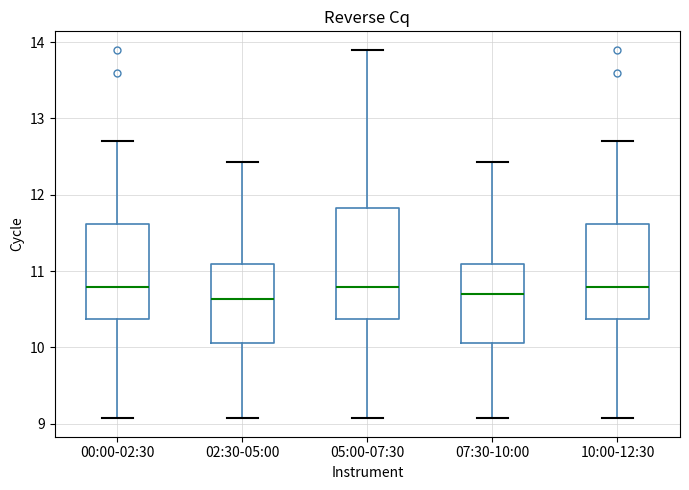

Which box is the tallest, from its lower edge to its upper edge?

05:00-07:30